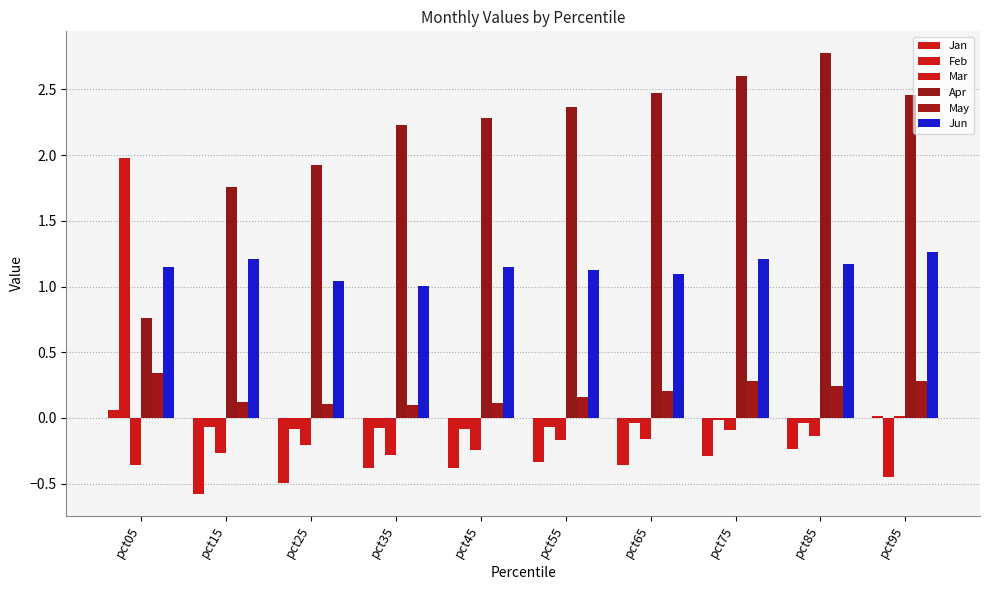

Are the bars grouped side by side (vs. stacked)?

Yes